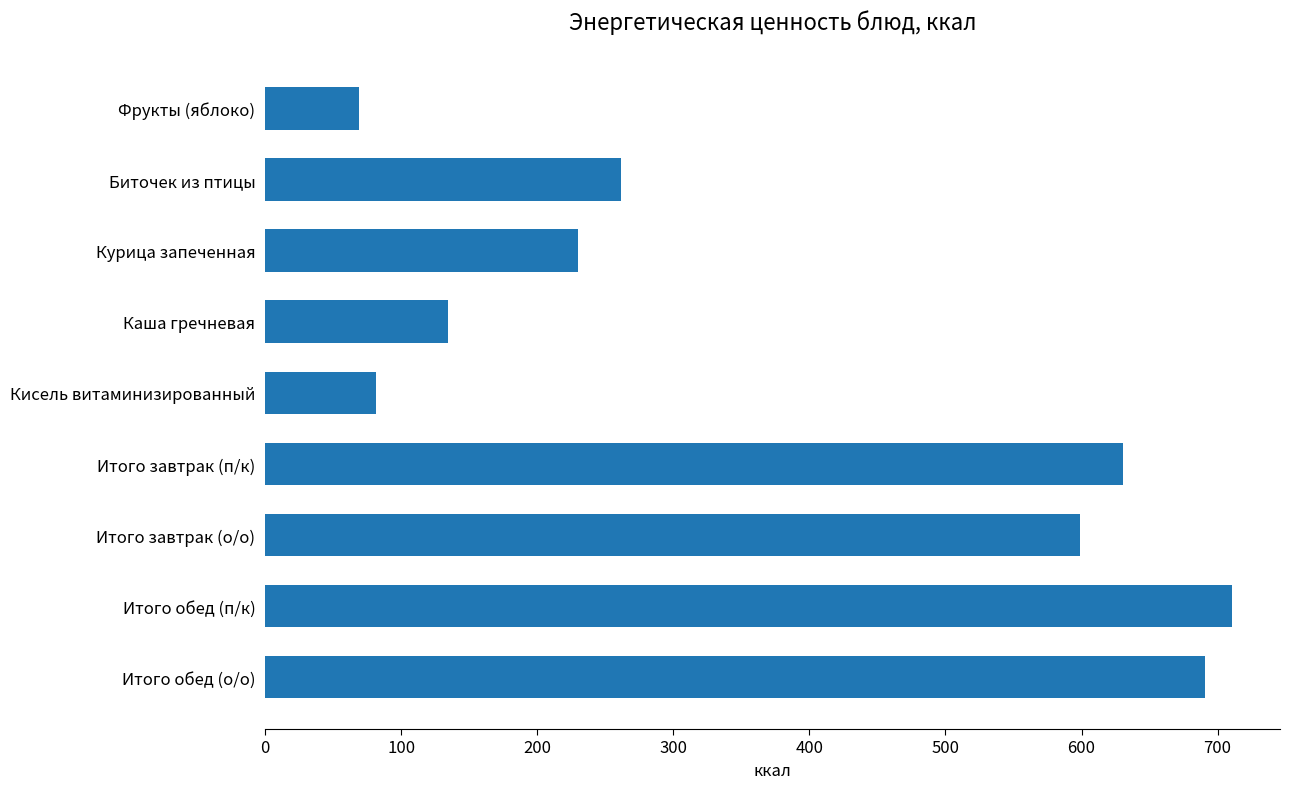

At which label is the value closest to 389?

Биточек из птицы